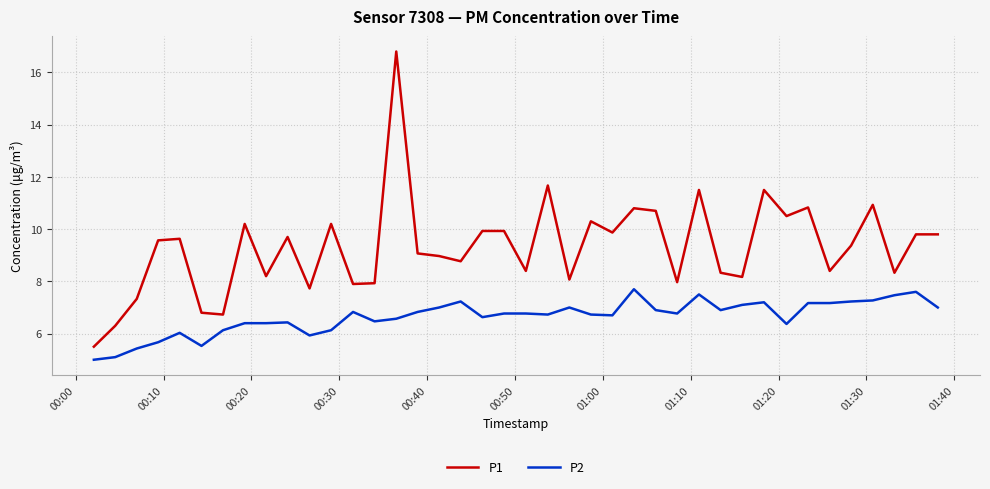

What are all the series names shown in the legend?

P1, P2